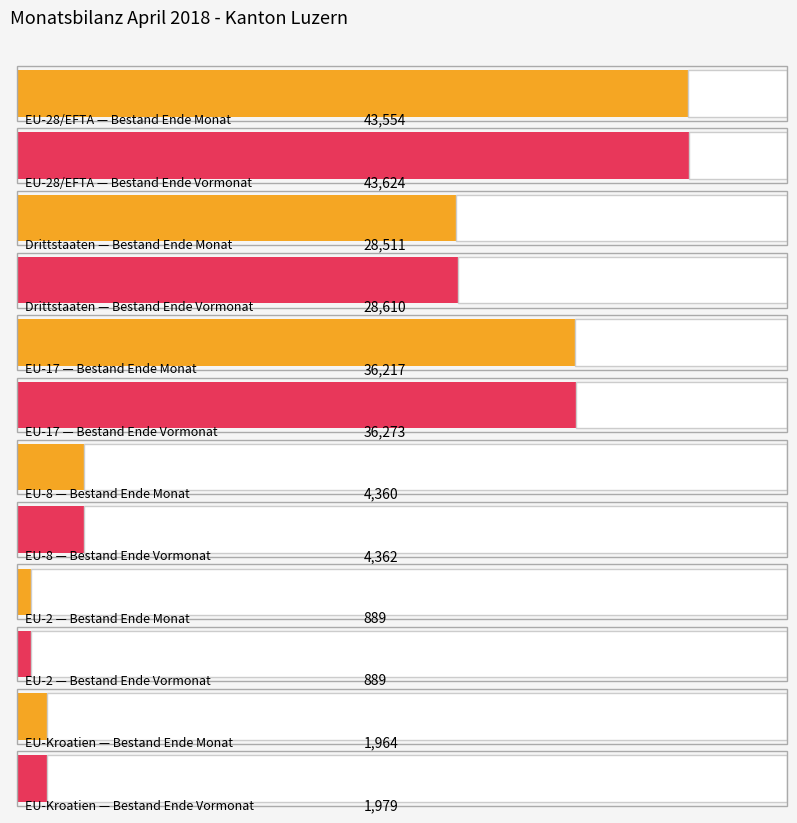

How many data points in Bestand Ende Monat are less than 28511?

3